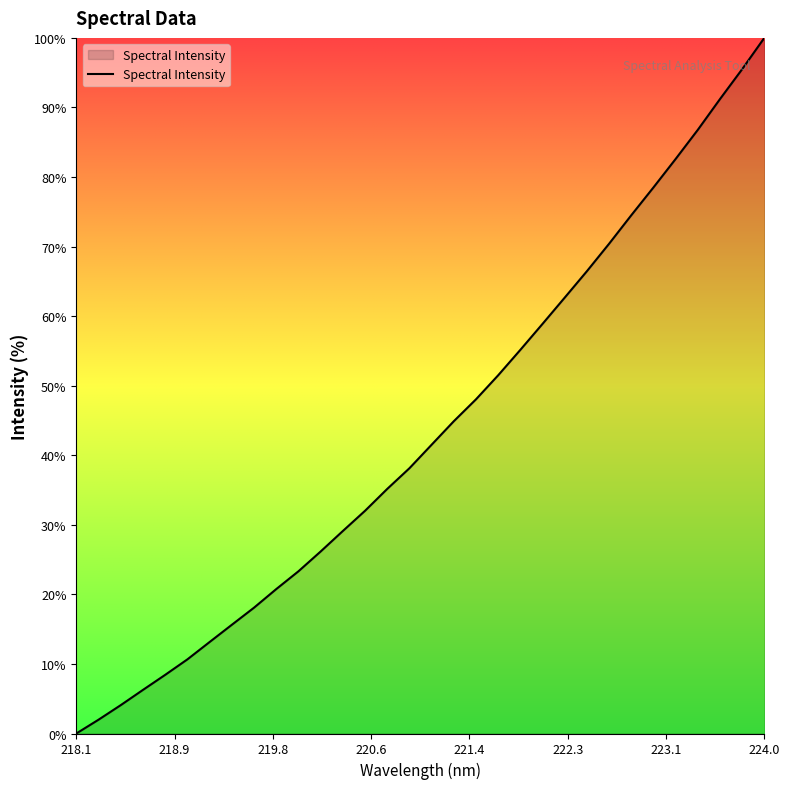

Which category has the highest value across all series?

224.0